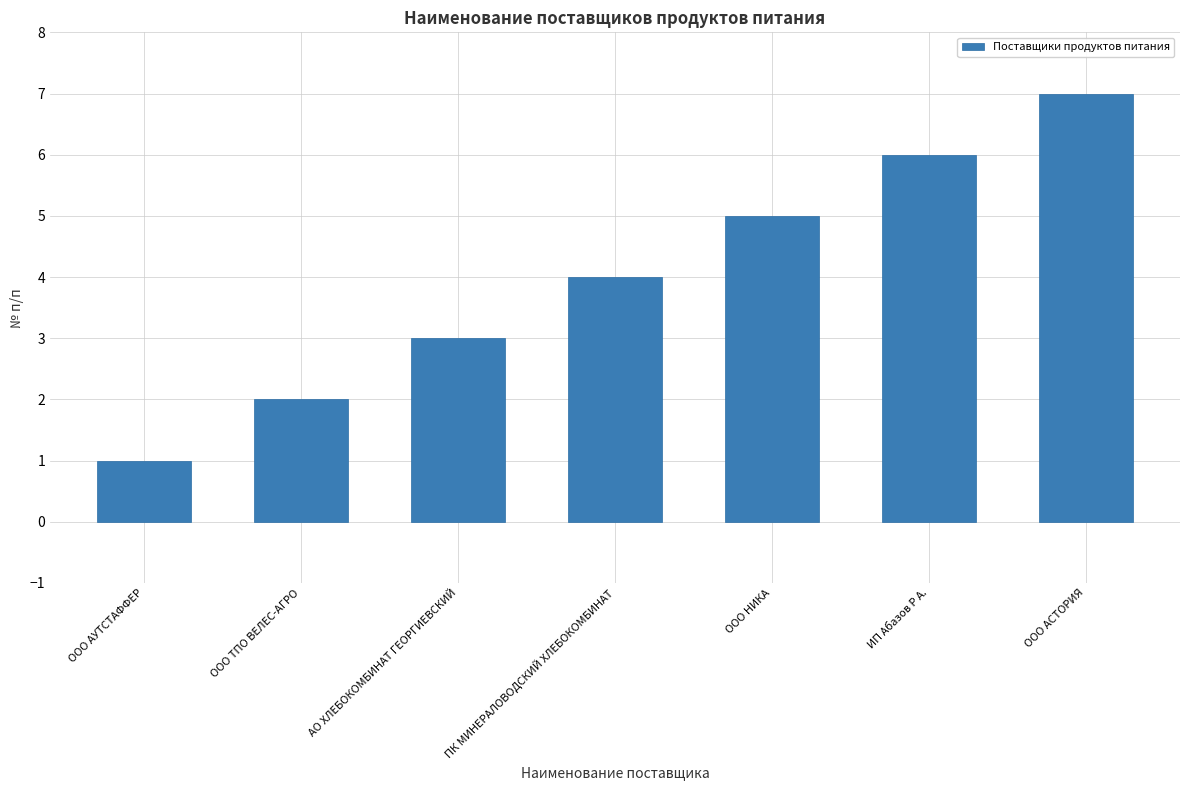

What is the label of the 6th bar from the left?

ИП Абазов Р А.